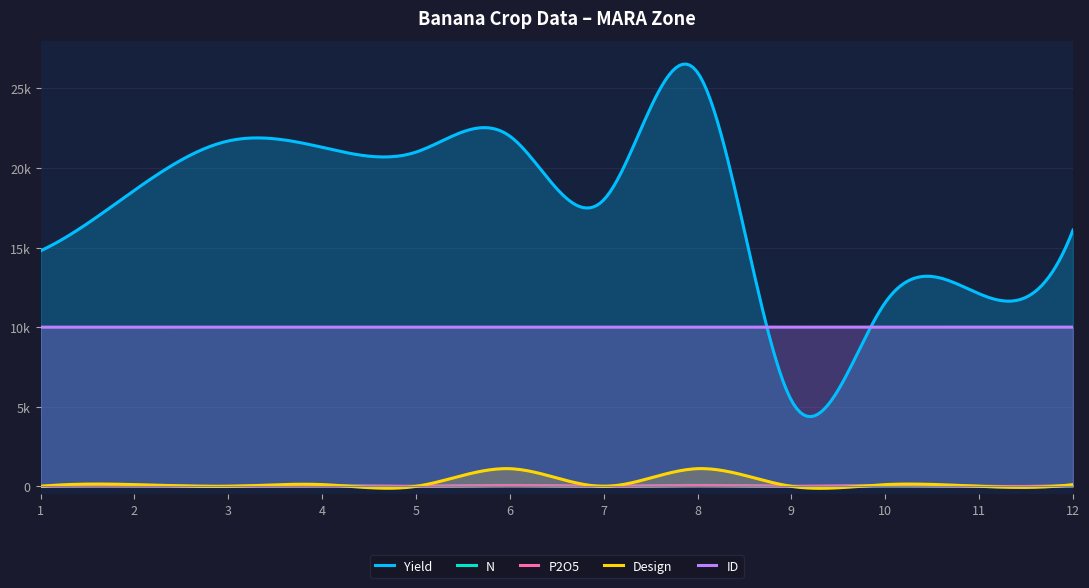

The value of Design at 8 is 1111. True or false?

True